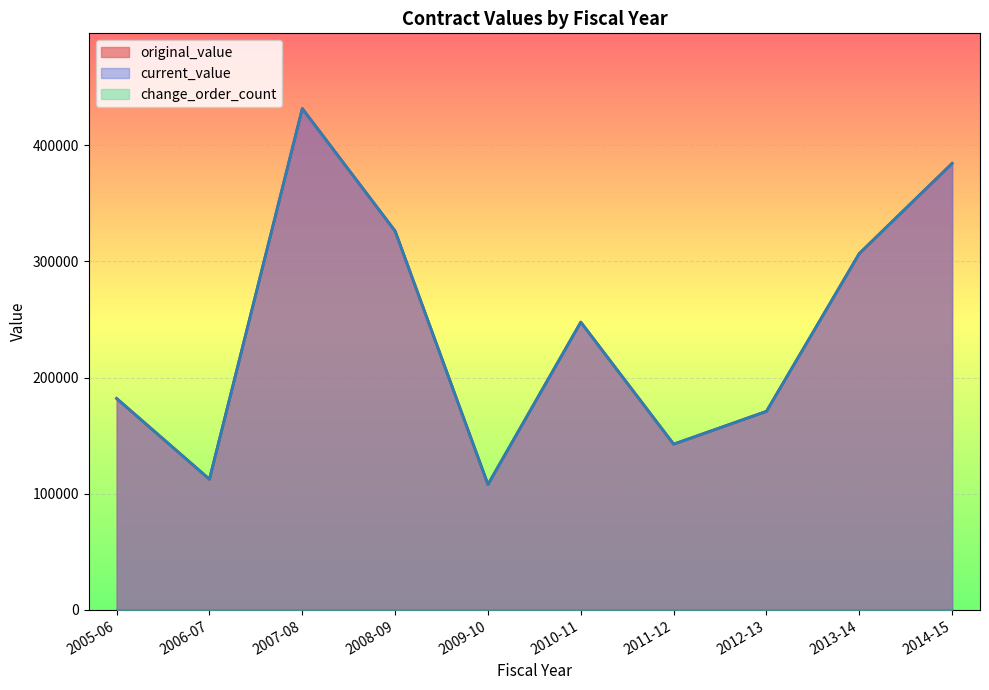

True or false: change_order_count and original_value intersect in this chart.

False